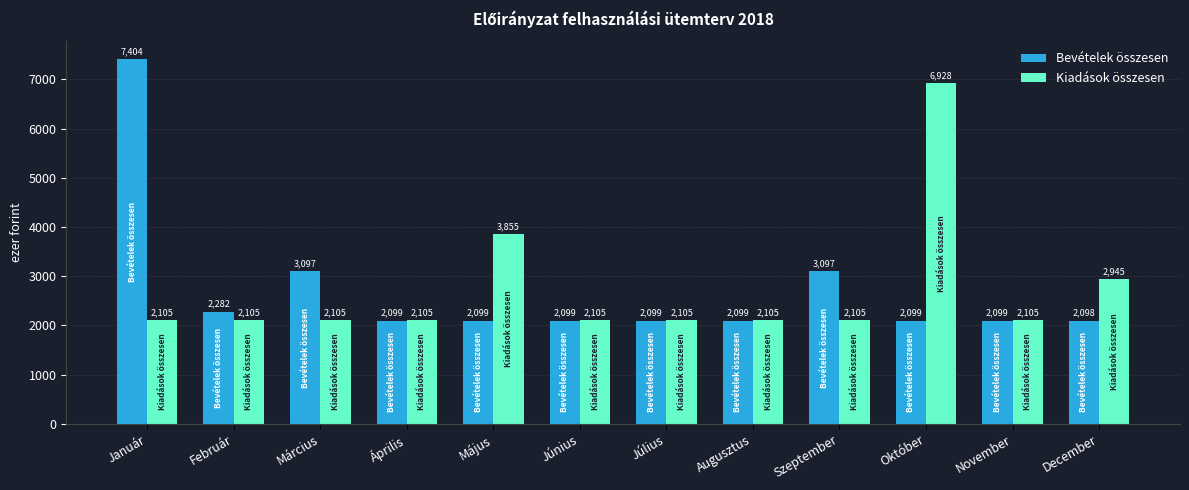

The value of Bevételek összesen at Október is 902.6. True or false?

False